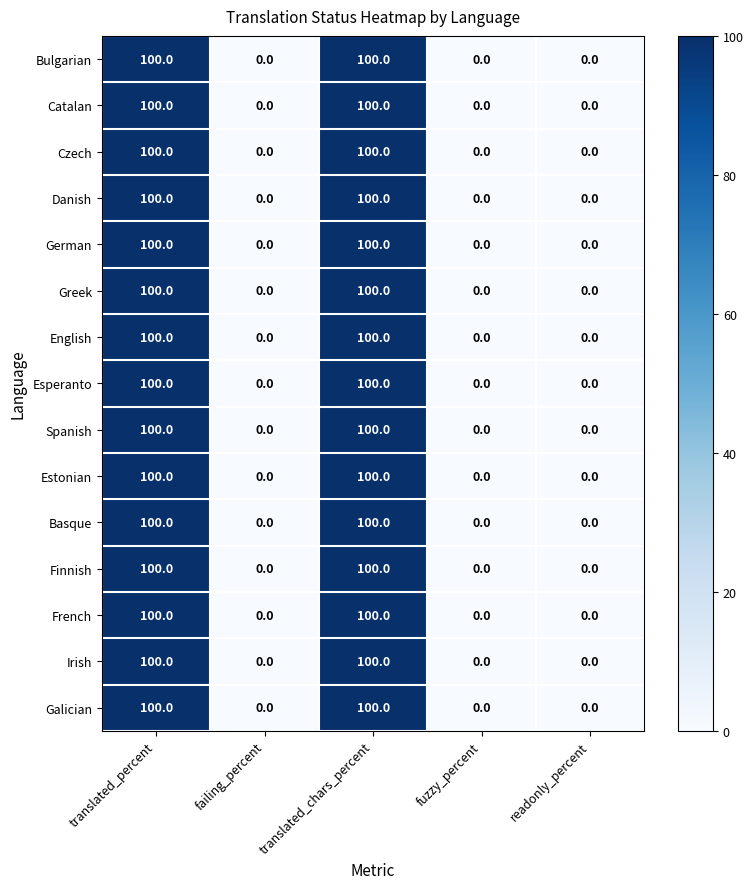

What is the average value of the Czech series?

40